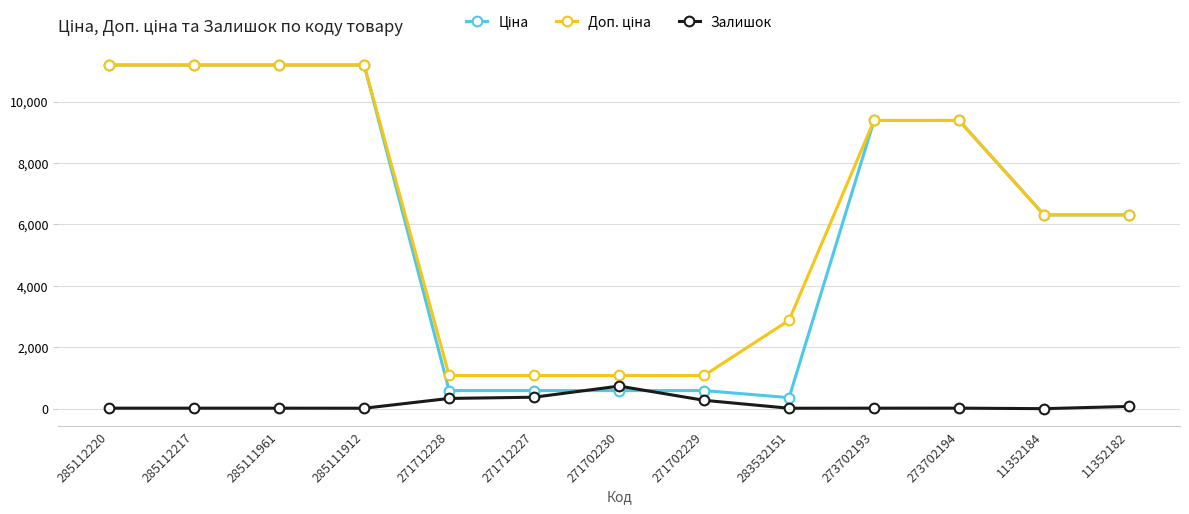

Which category has the highest value in the Залишок series?

271702230